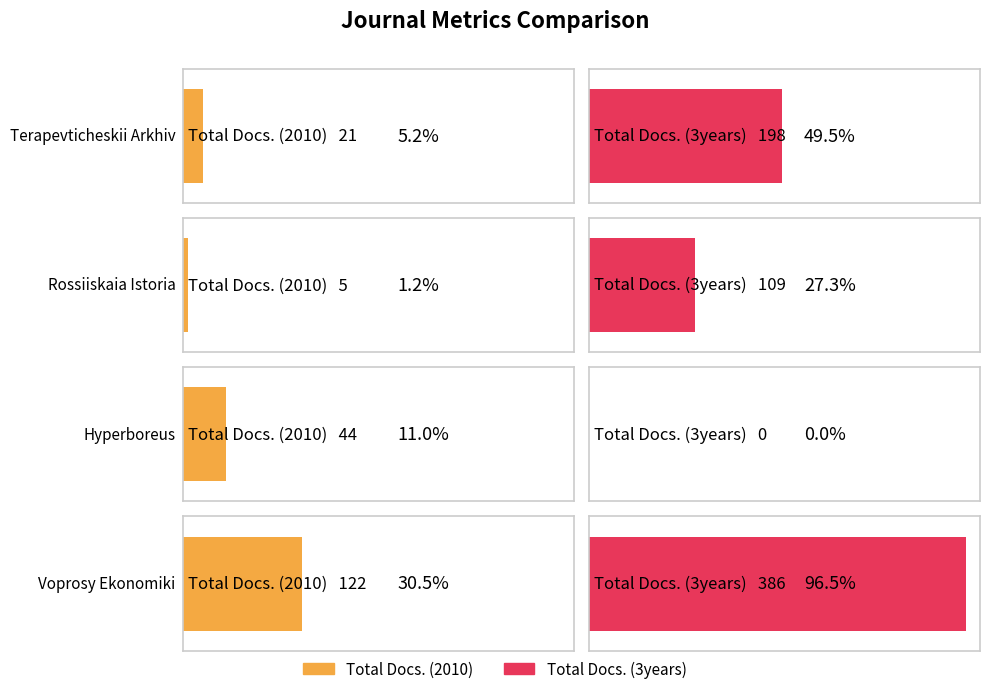

At which label does Total Docs. (3years) reach its peak?

Voprosy Ekonomiki